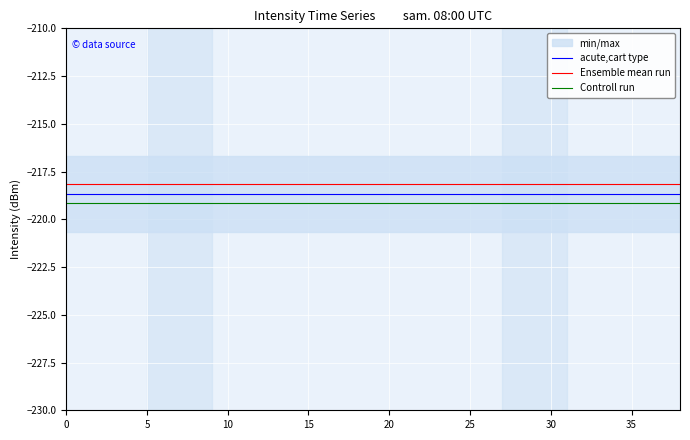

What is the average value of the Controll run series?

-219.2